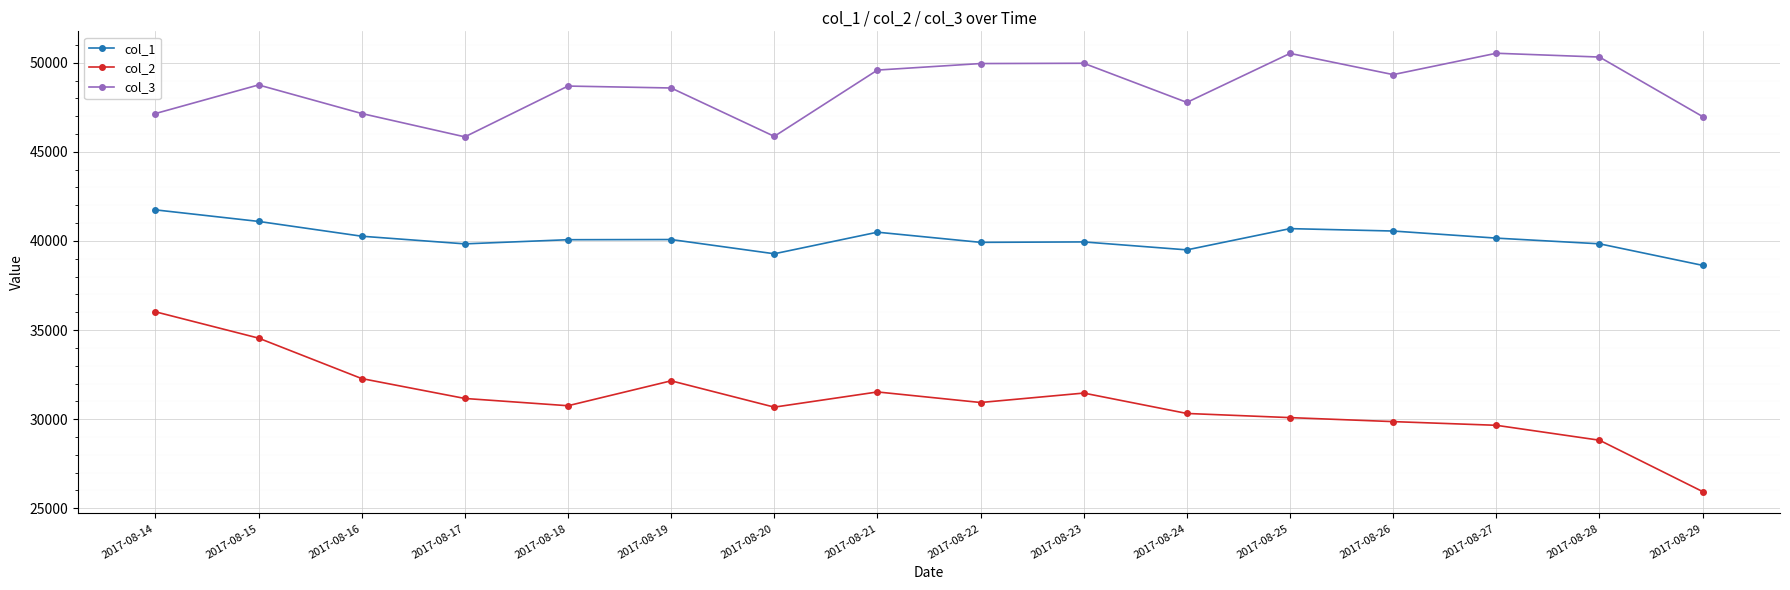

True or false: col_3 has more than 0 points higher than both neighbors.

True